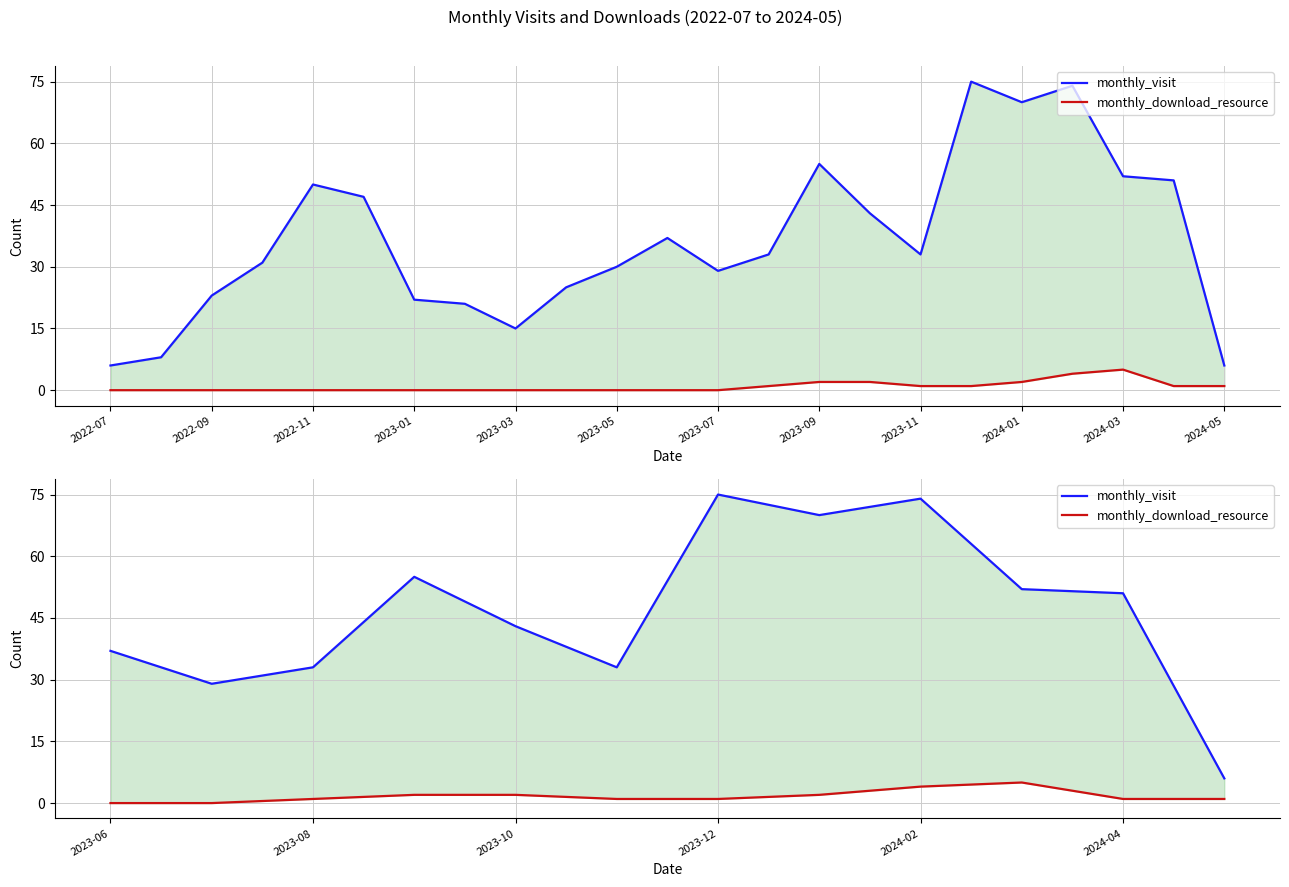

True or false: monthly_visit and monthly_download_resource intersect in this chart.

False